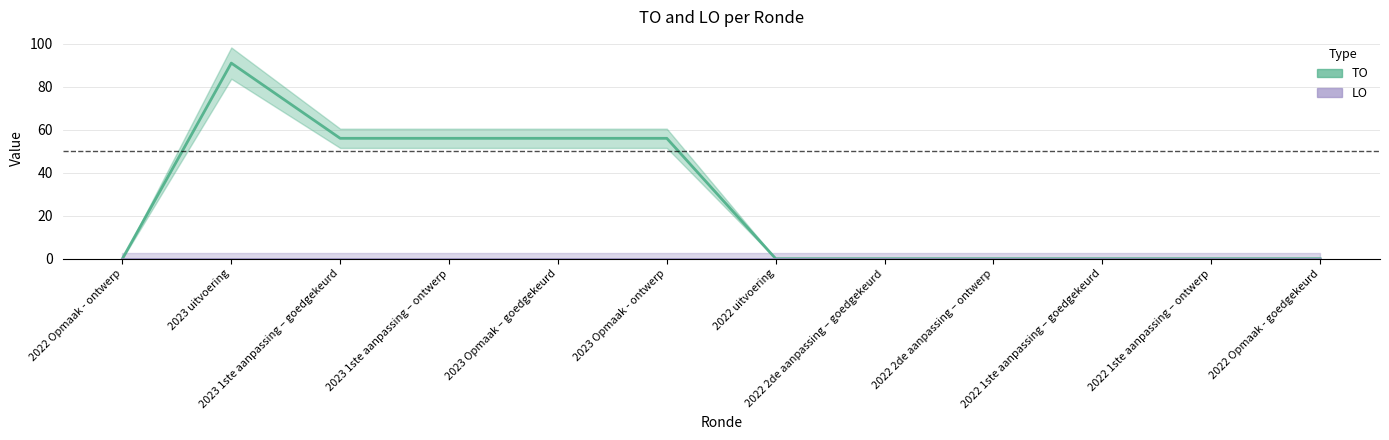

Is this an area chart (filled region under the line)?

No